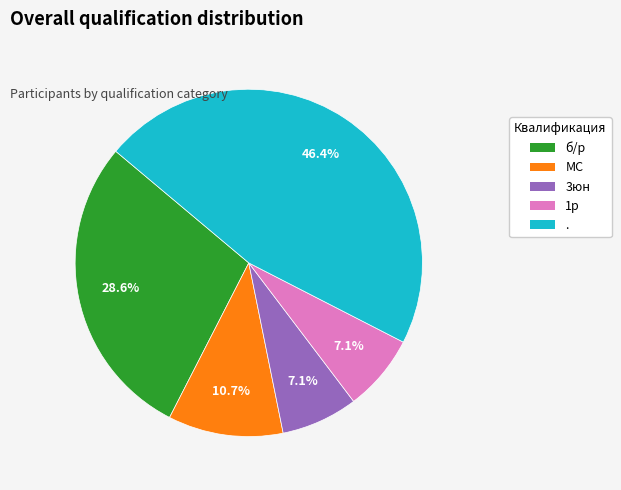

What is the largest slice in the pie chart?

.